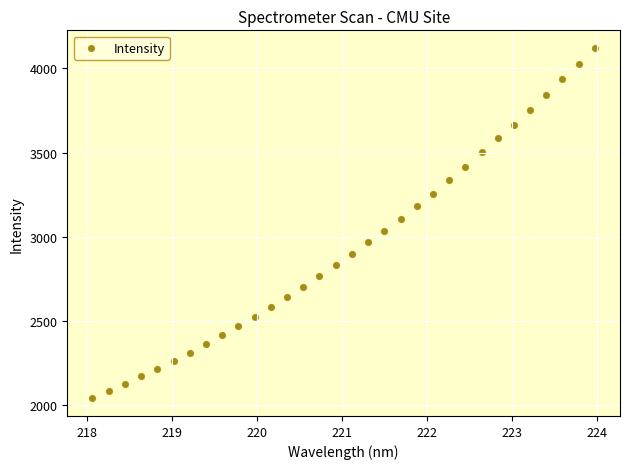

What is the range of X values (max minus min)?

5.9